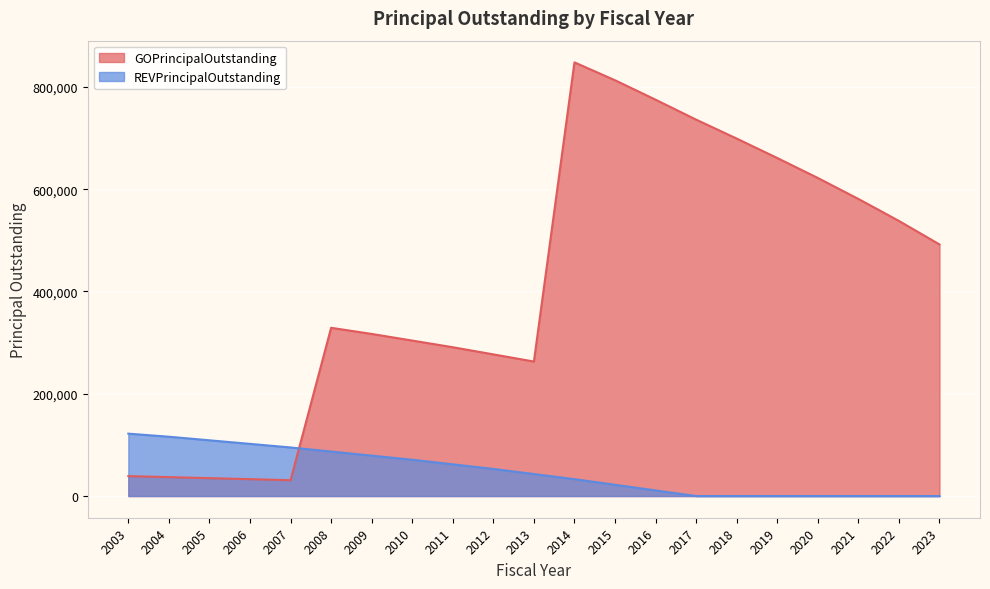

Does the chart display data point markers on the line(s)?

No